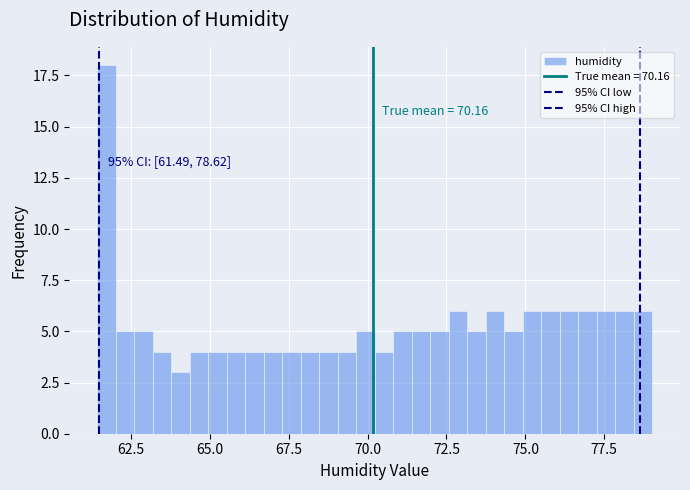

Read against the x-axis, roughly where is the centre of the tallest bar?

61.5